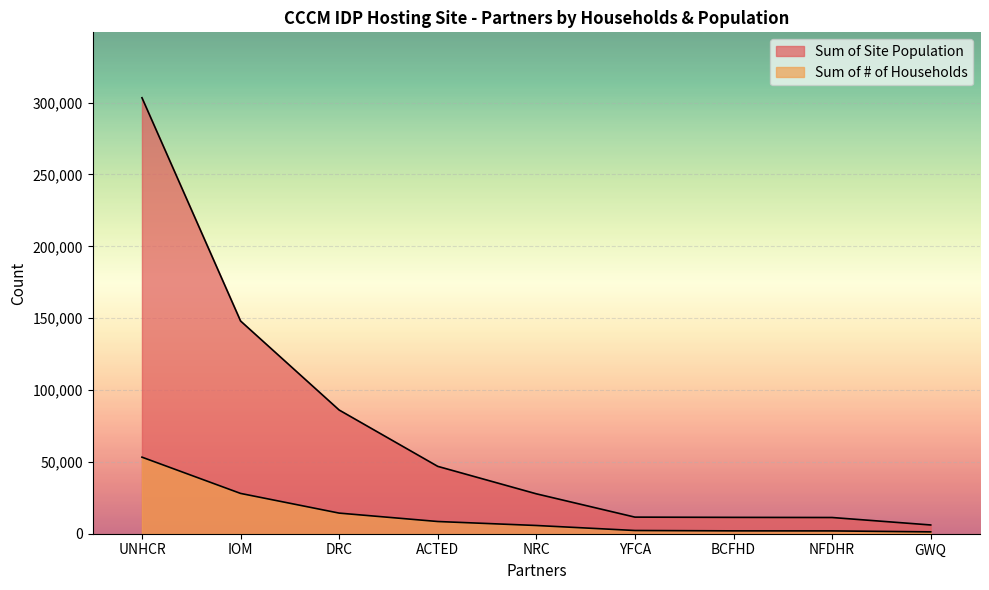

Which series has the largest total across all categories?

Sum of Site Population